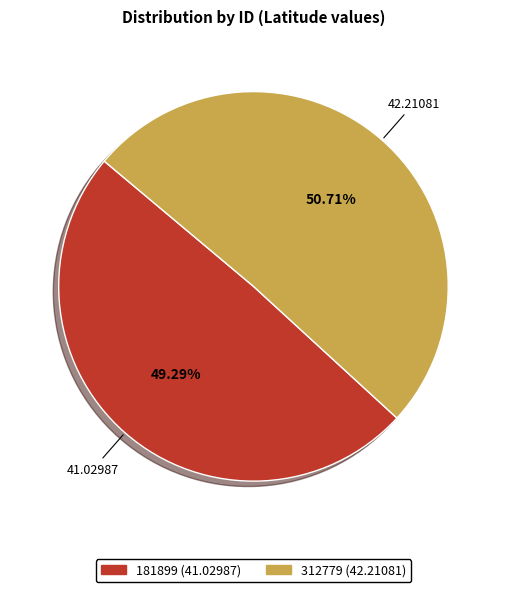

True or false: 312779 accounts for 51% of the total.

True